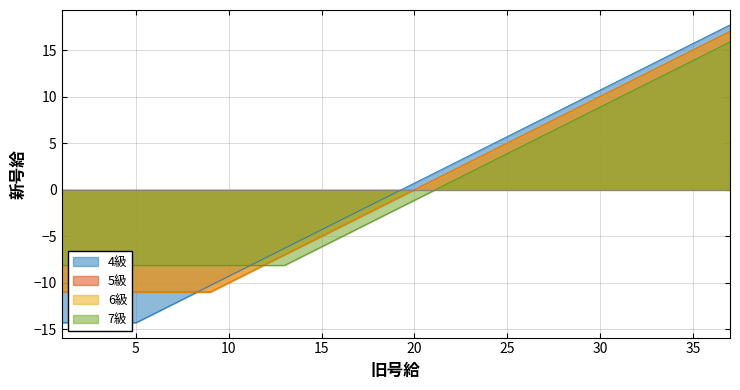

What is the difference between the maximum and minimum values in the 5級 series?

28.0